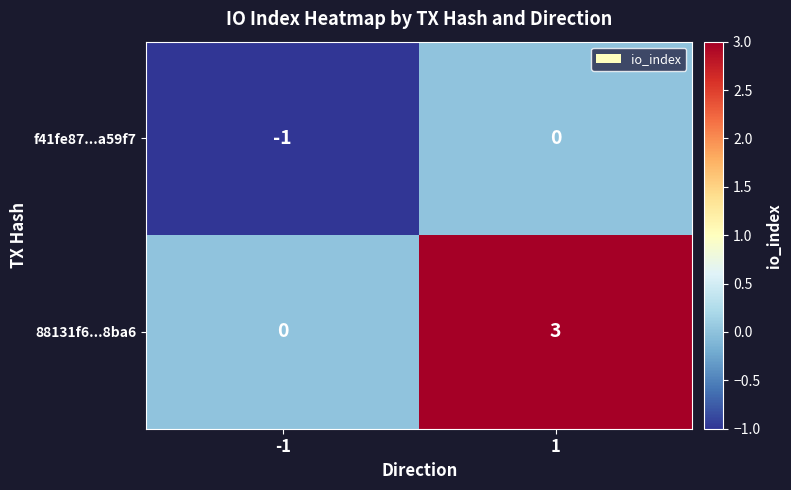

At how many categories does at least one series exceed 1?

1